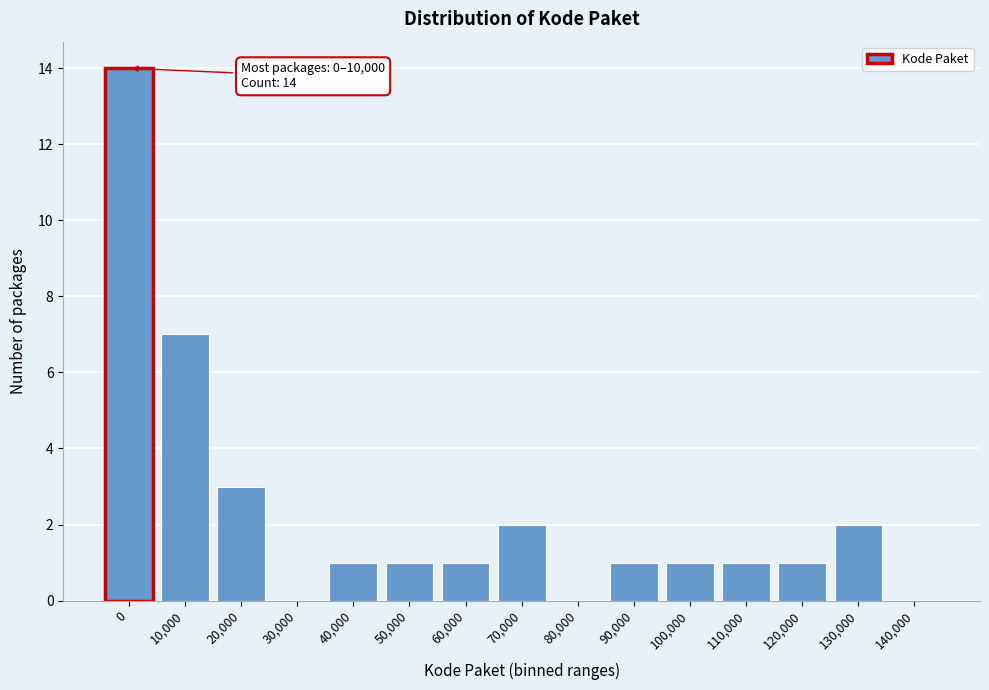

Reading right to left, list all the values displayed in this chart.

140,000=0	130,000=2	120,000=1	110,000=1	100,000=1	90,000=1	80,000=0	70,000=2	60,000=1	50,000=1	40,000=1	30,000=0	20,000=3	10,000=7	0=14